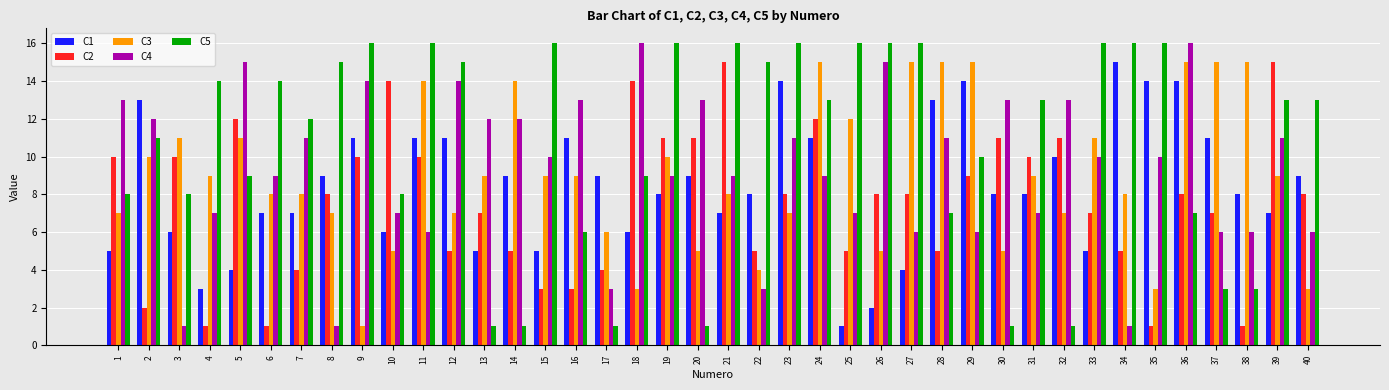

Reading right to left, list all the values displayed in this chart.

C1: 9	7	8	11	14	14	15	5	10	8	8	14	13	4	2	1	11	14	8	7	9	8	6	9	11	5	9	5	11	11	6	11	9	7	7	4	3	6	13	5
C2: 8	15	1	7	8	1	5	7	11	10	11	9	5	8	8	5	12	8	5	15	11	11	14	4	3	3	5	7	5	10	14	10	8	4	1	12	1	10	2	10
C3: 3	9	15	15	15	3	8	11	7	9	5	15	15	15	5	12	15	7	4	8	5	10	3	6	9	9	14	9	7	14	5	1	7	8	8	11	9	11	10	7
C4: 6	11	6	6	16	10	1	10	13	7	13	6	11	6	15	7	9	11	3	9	13	9	16	3	13	10	12	12	14	6	7	14	1	11	9	15	7	1	12	13
C5: 13	13	3	3	7	16	16	16	1	13	1	10	7	16	16	16	13	16	15	16	1	16	9	1	6	16	1	1	15	16	8	16	15	12	14	9	14	8	11	8